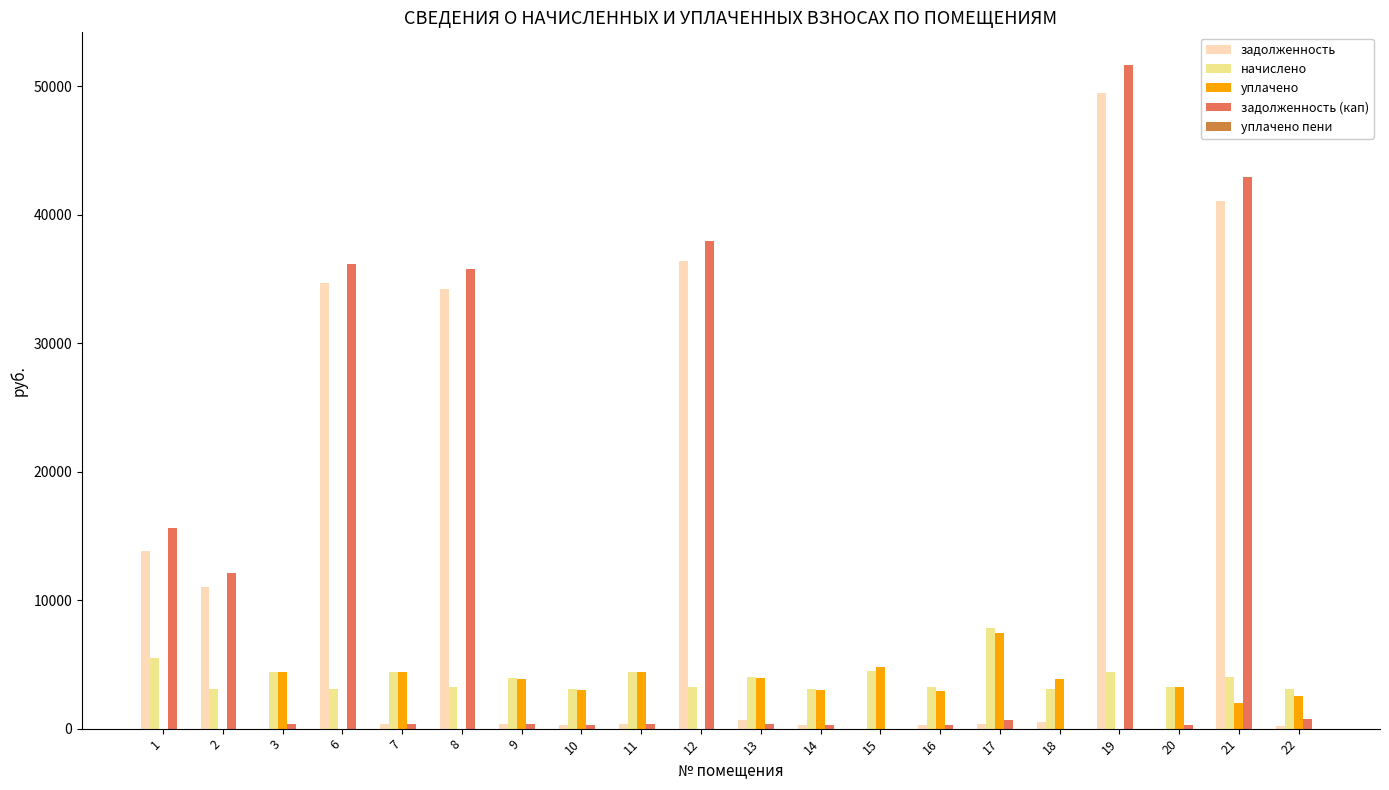

At which category is the sum across all series the highest?

19